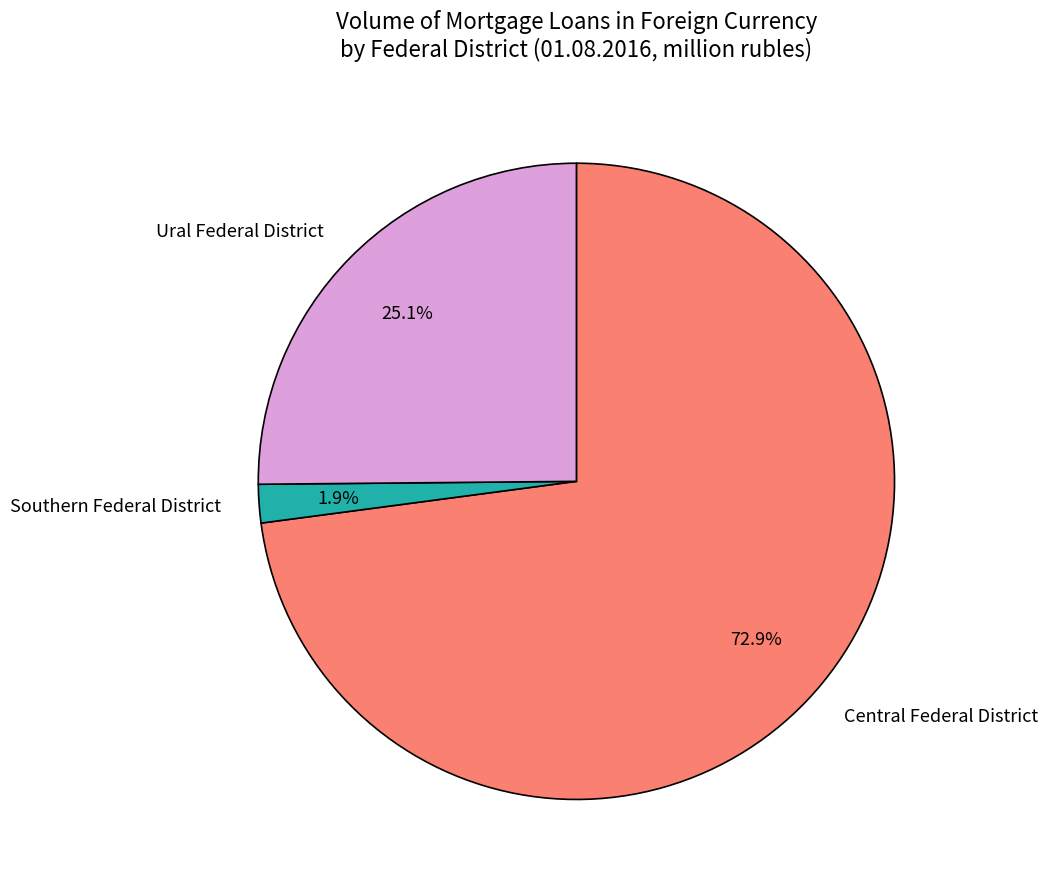

Which has a higher value, Ural Federal District or Central Federal District?

Central Federal District